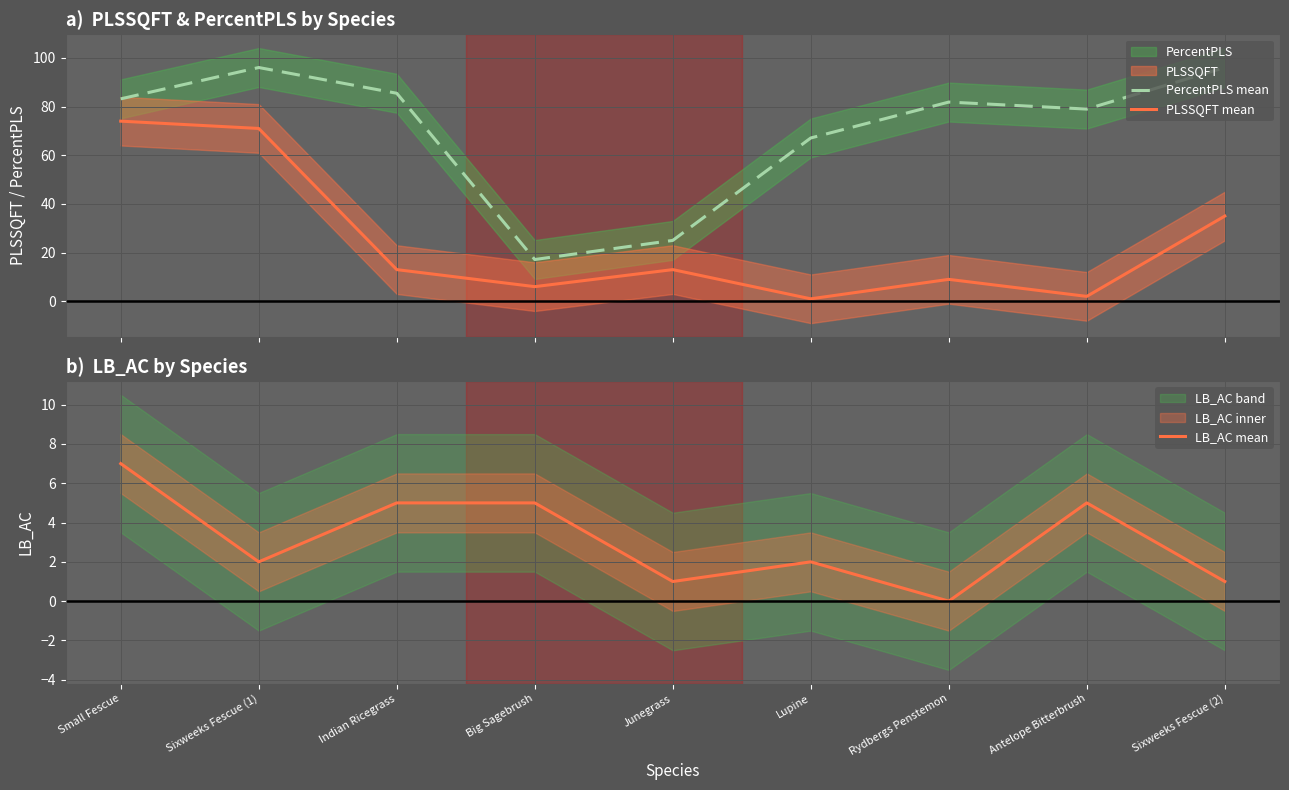

Is the value of PLSSQFT mean at Lupine greater than the value of LB_AC mean at Lupine?

No